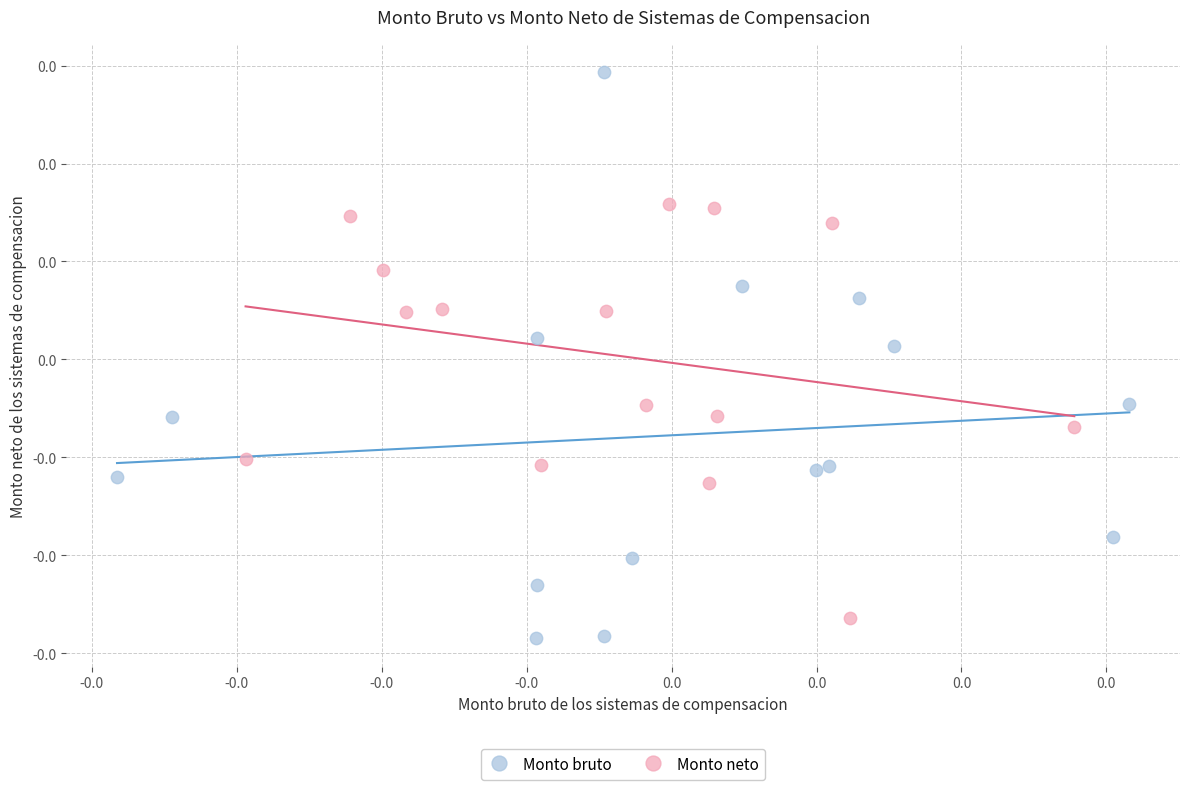

Which series has the widest spread of Y values?

Monto bruto